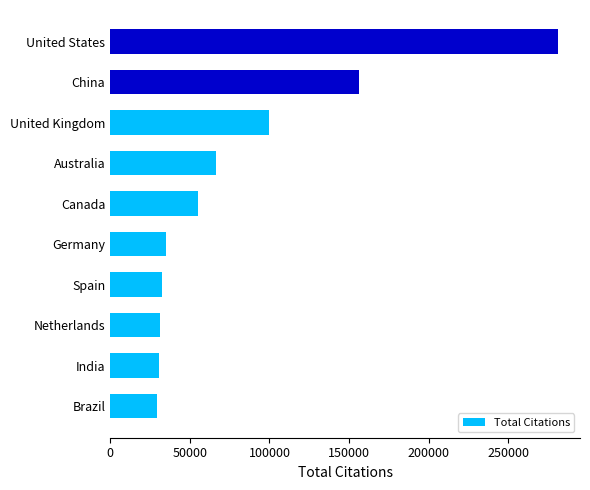

What is the difference between the values at Canada and Australia?

11138